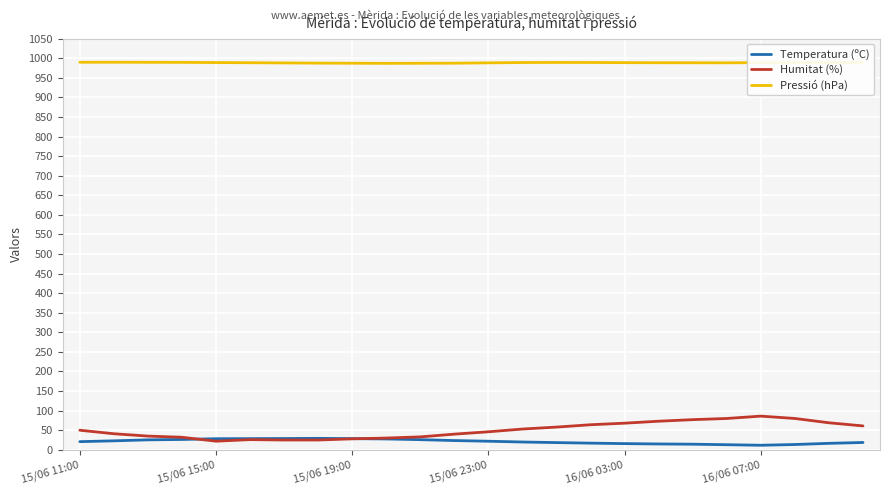

What is the maximum value shown in the chart?

989.8